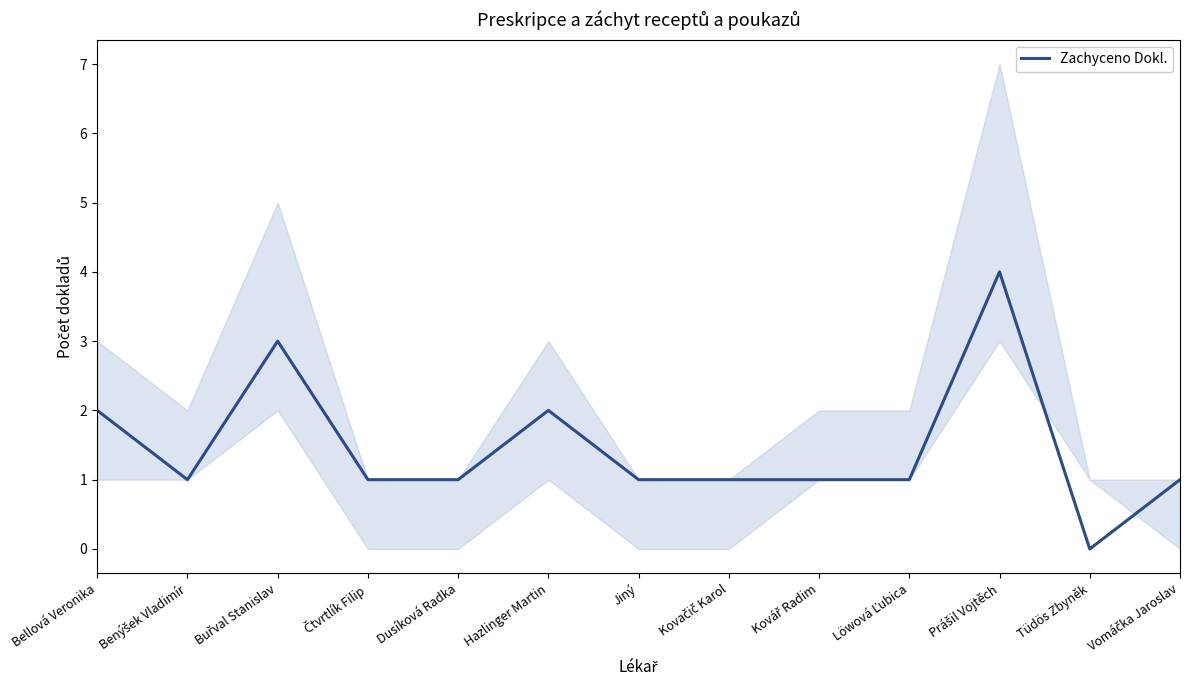

Reading left to right, extract all data points from this chart.

Bellová Veronika=2	Benýšek Vladimír=1	Buřval Stanislav=3	Čtvrtlík Filip=1	Dusíková Radka=1	Hazlinger Martin=2	Jiný=1	Kovačič Karol=1	Kovář Radim=1	Löwová Ľubica=1	Prášil Vojtěch=4	Tüdös Zbyněk=0	Vomáčka Jaroslav=1